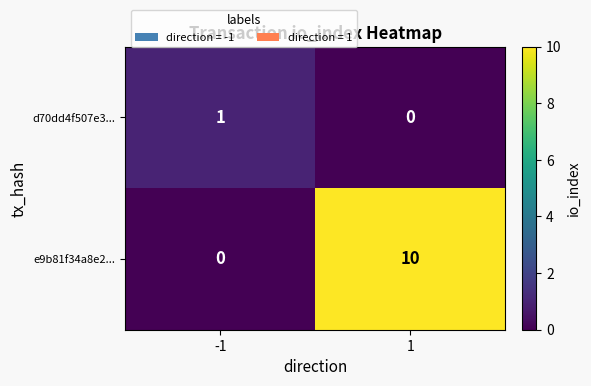

What is the total value across all series at 1?

10